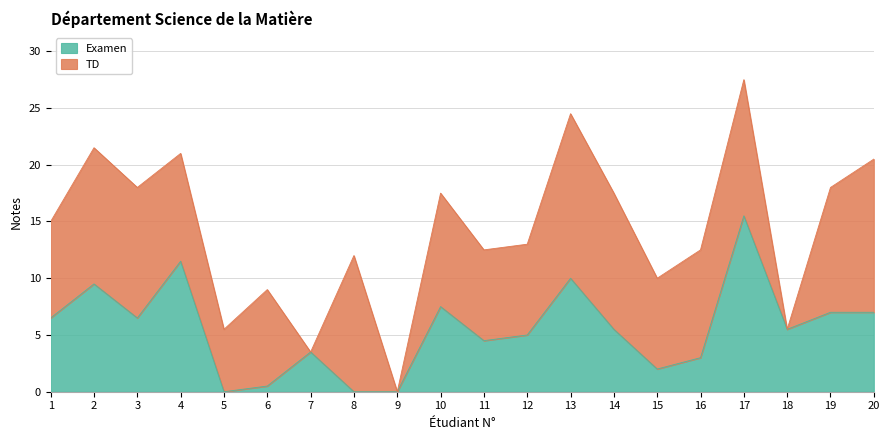

What is the change in value from 11 to 19?

+2.5